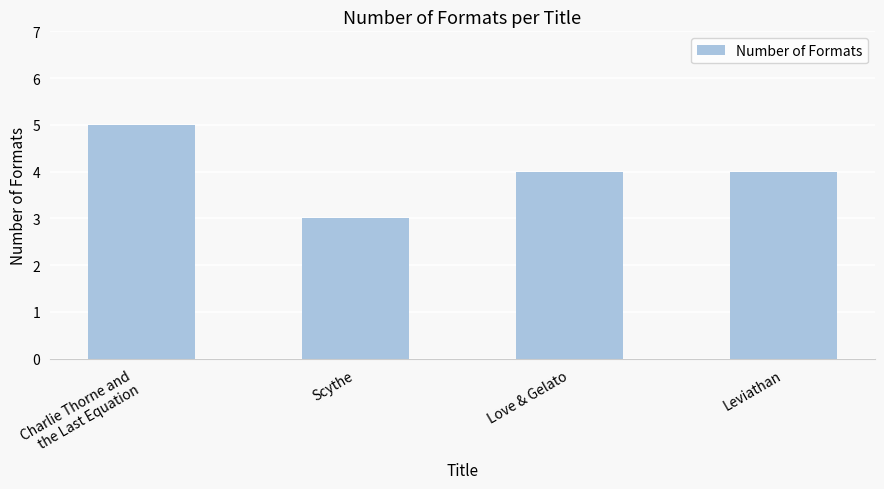

What is the label of the 4th bar from the right?

Charlie Thorne and
the Last Equation